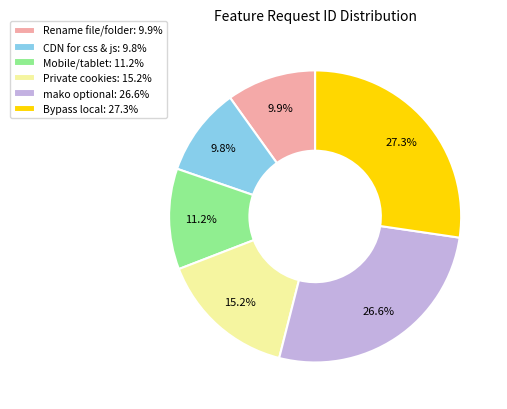

Does any single category account for the majority?

No